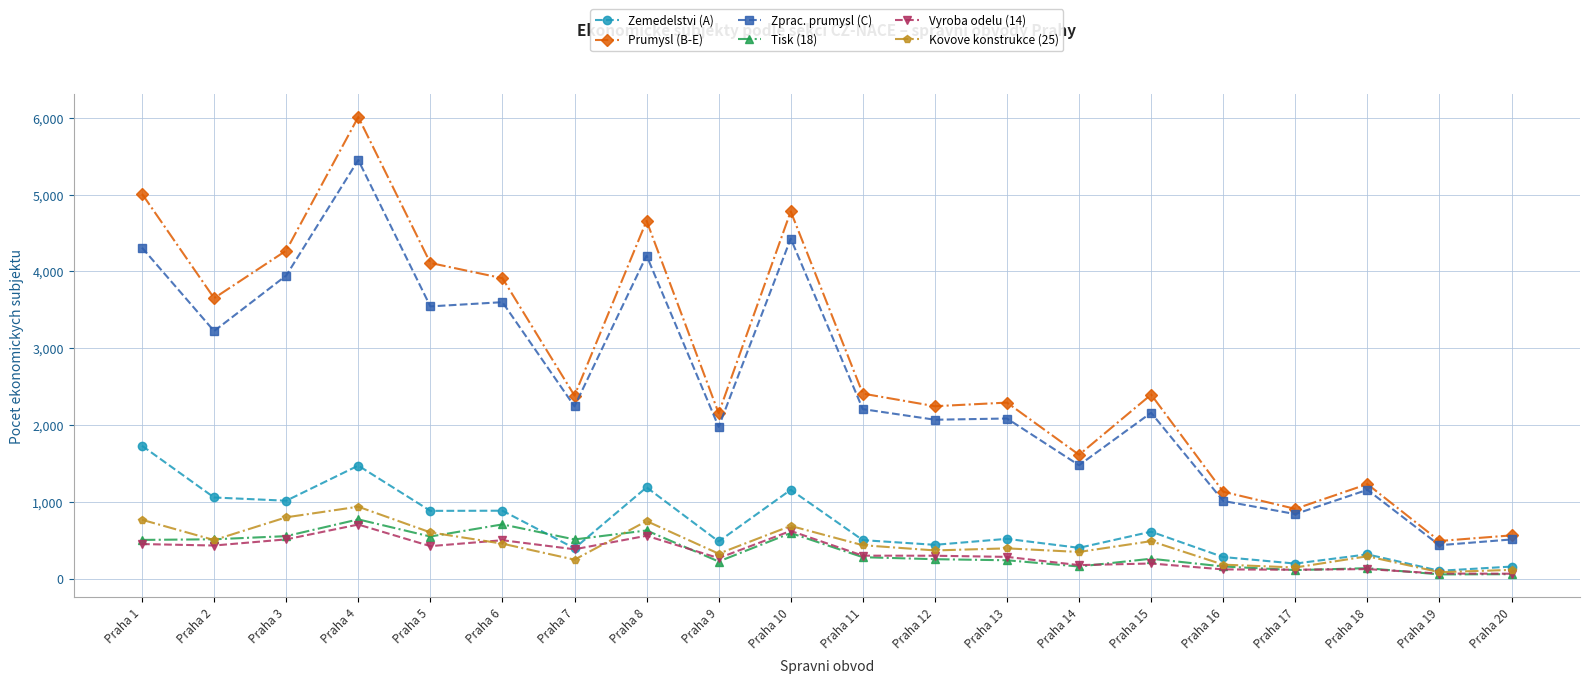

What value does the Vyroba odelu (14) series have at Praha 1, to the nearest 50?

450